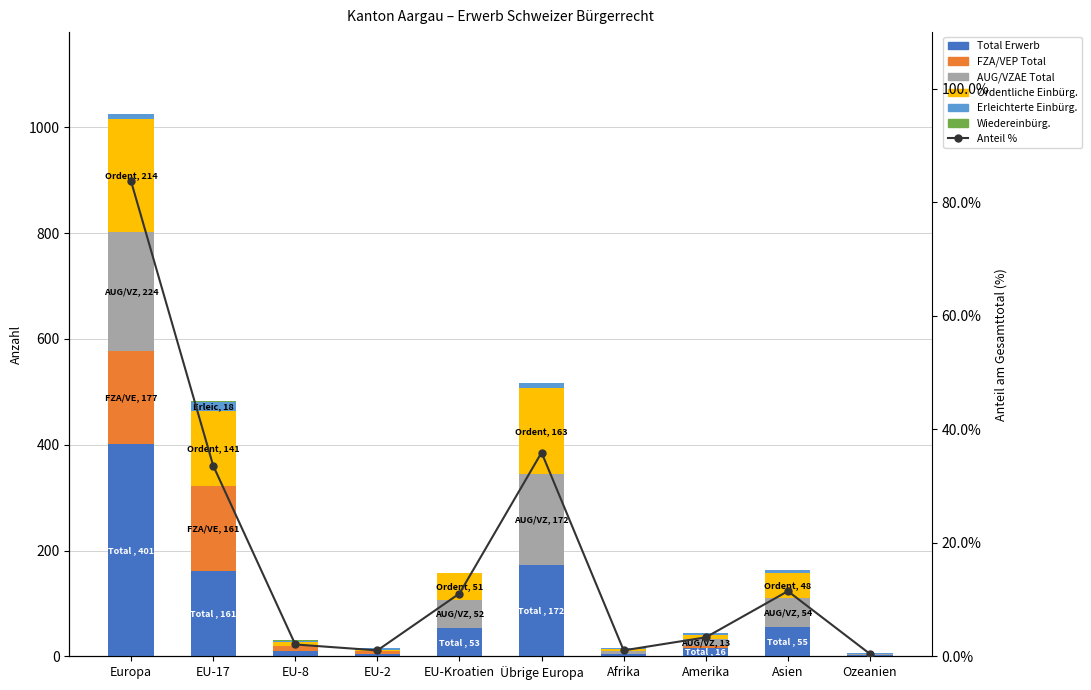

How many groups of bars are there?

10